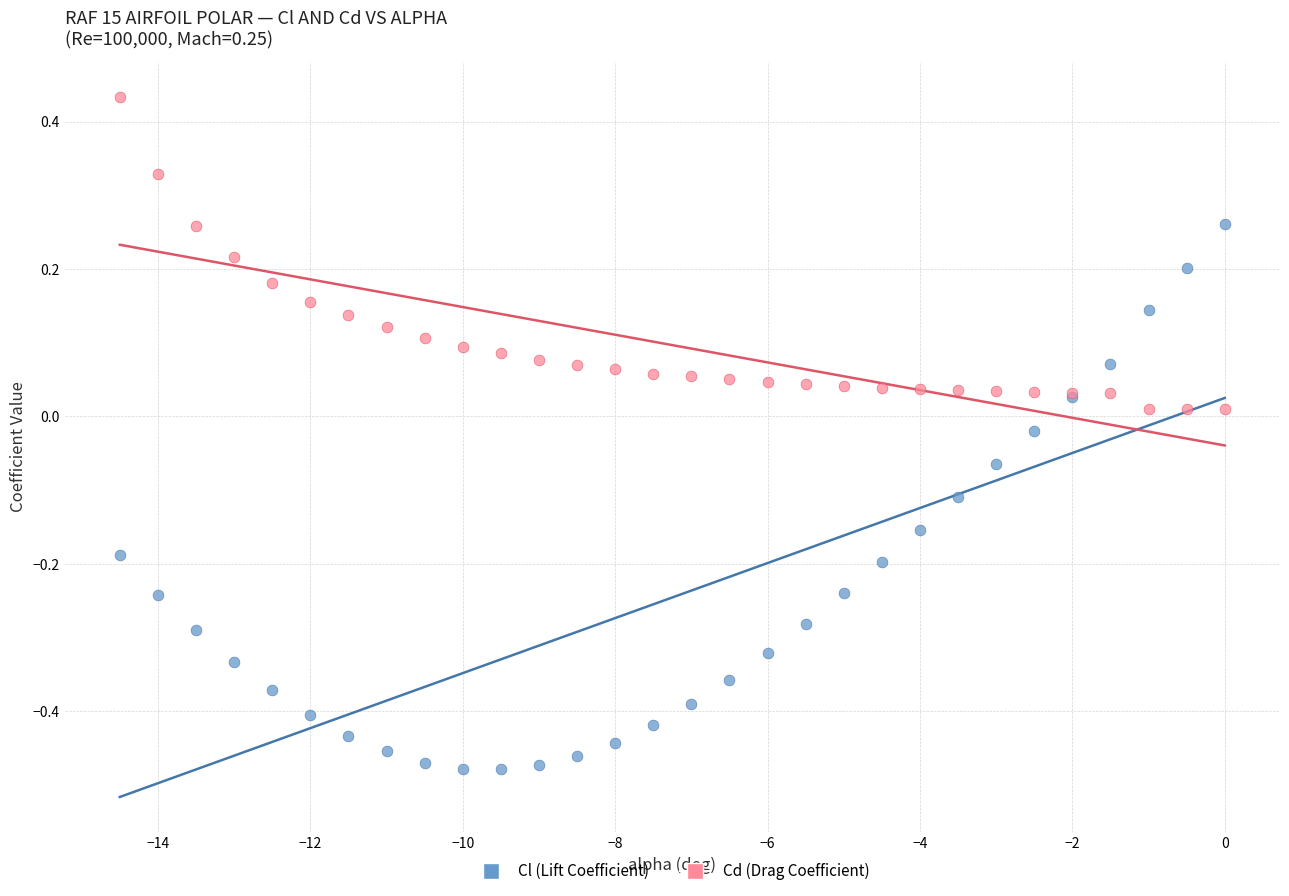

Which series has the widest spread of Y values?

Cl (Lift Coefficient)